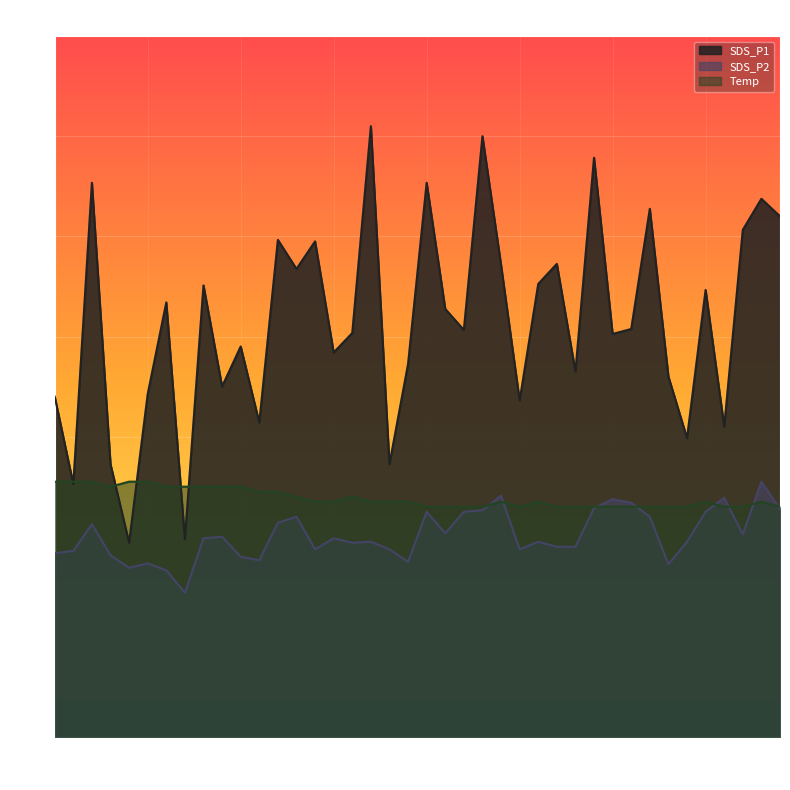

What is the sum of all Temp values?

190.8